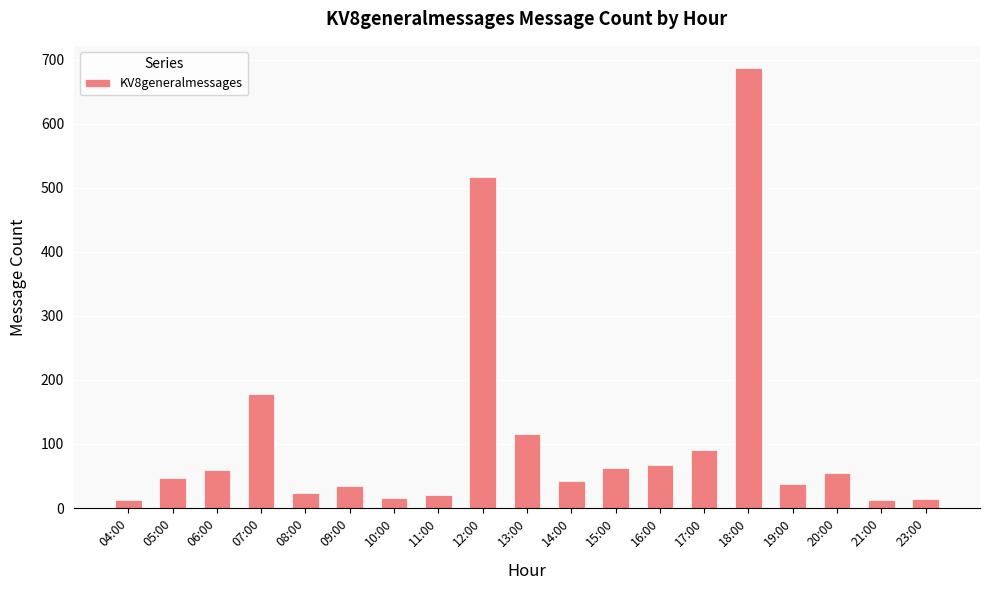

True or false: the data shows 15 at 10:00.

True